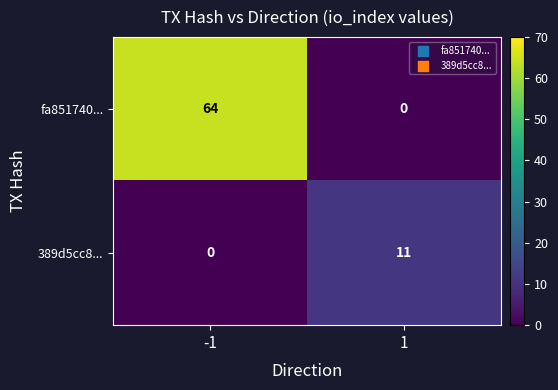

What is the total value across all series at -1?

64